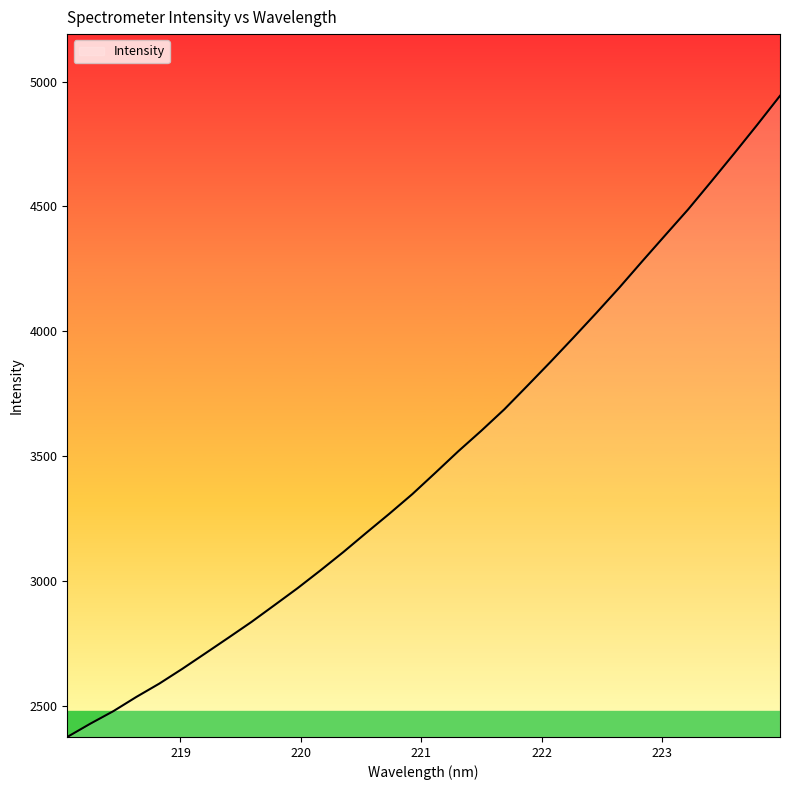

What is the greatest value displayed?

4943.3